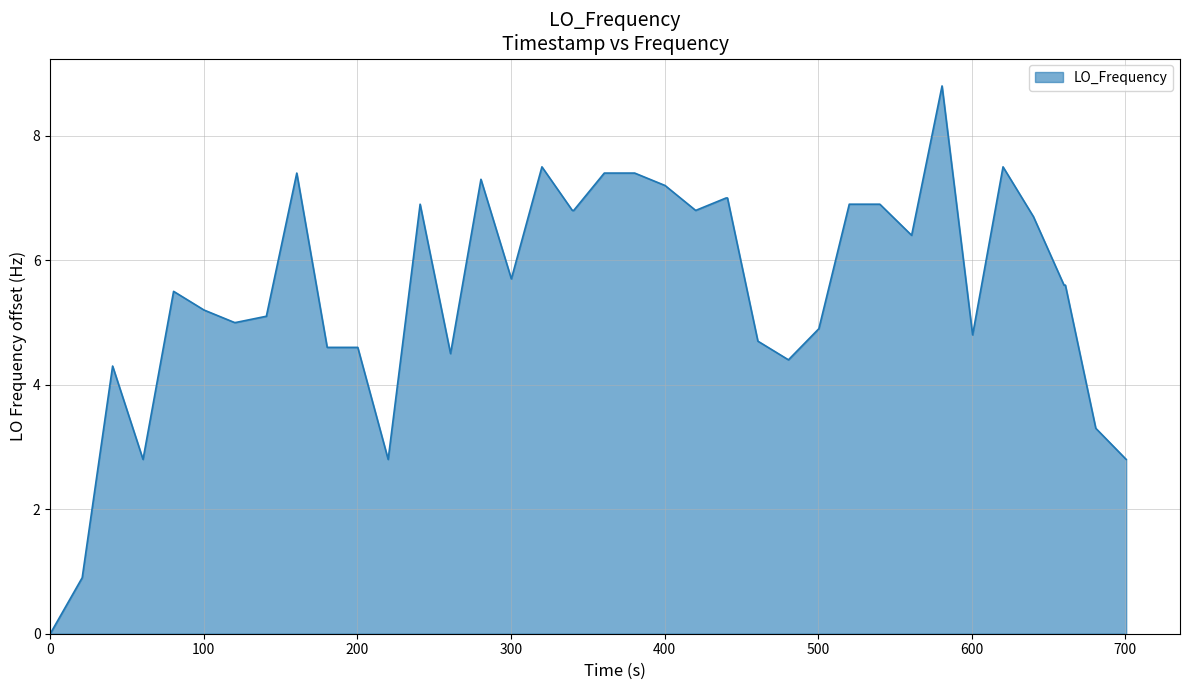

What is the greatest value displayed?

8.8